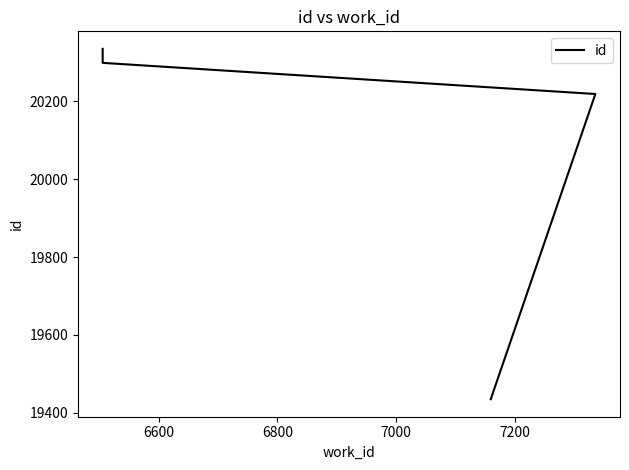

Reading left to right, extract all data points from this chart.

19435	20219	20299	20304	20312	20319	20322	20325	20326	20335